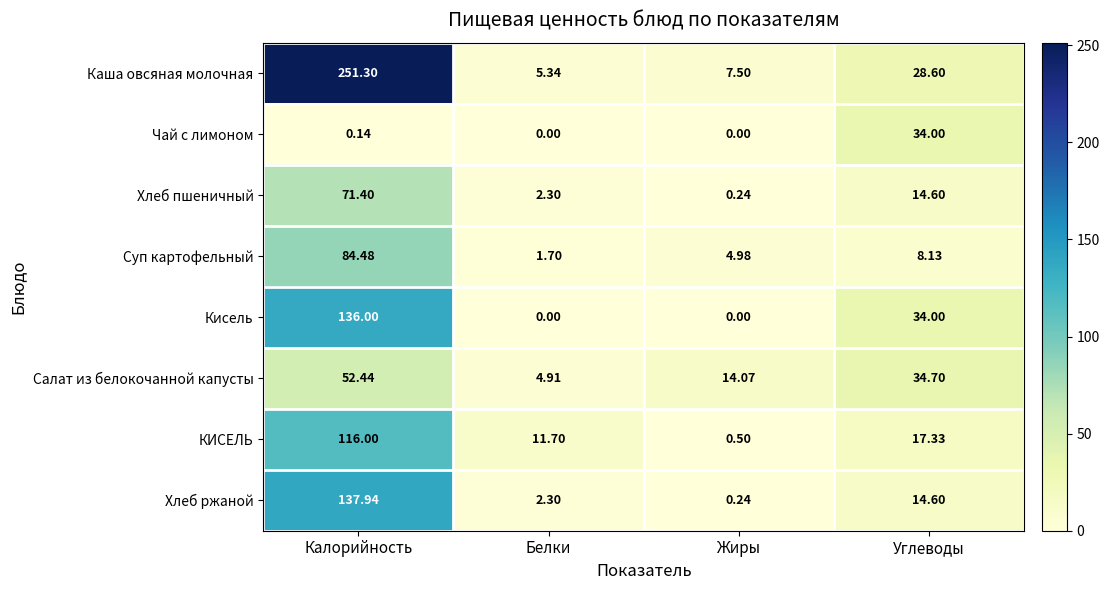

Where is Суп картофельный nearest to the value 43?

Углеводы